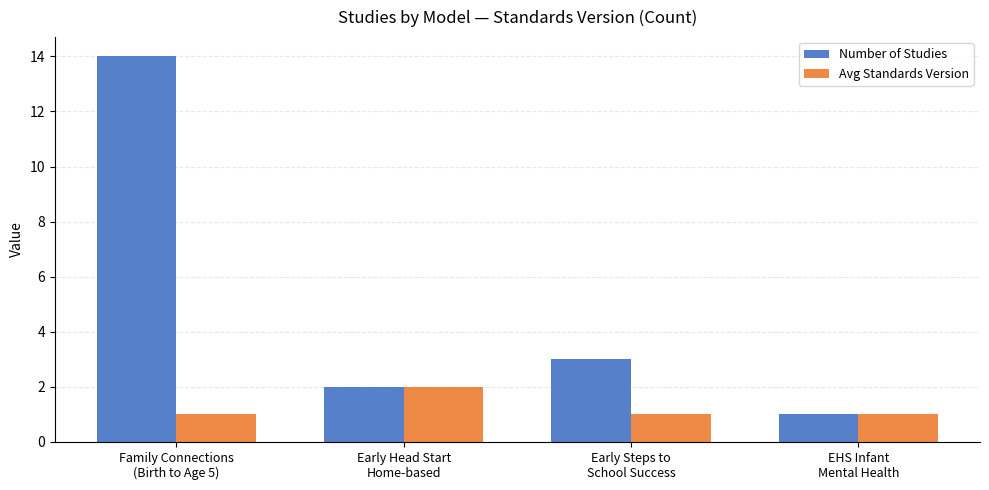

At which label does Number of Studies reach its peak?

Family Connections
(Birth to Age 5)